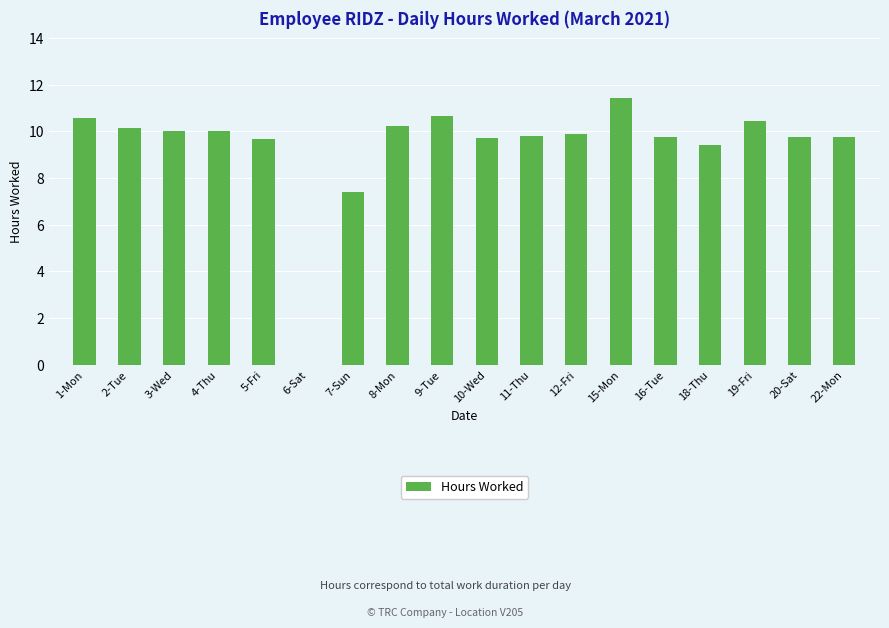

What is the sum of the values at 5-Fri and 1-Mon?

20.2